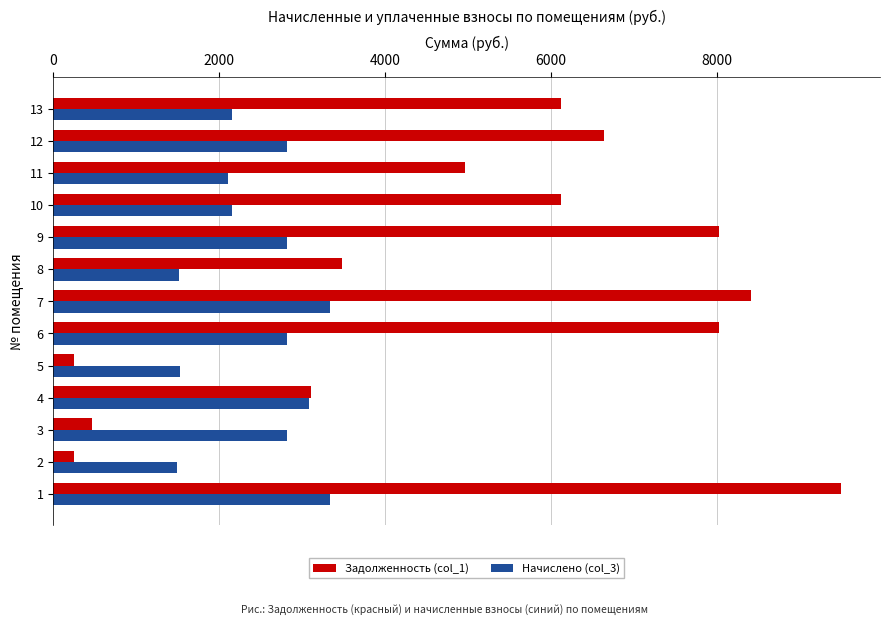

Is the value of Начислено (col_3) at 6 greater than the value of Задолженность (col_1) at 7?

No